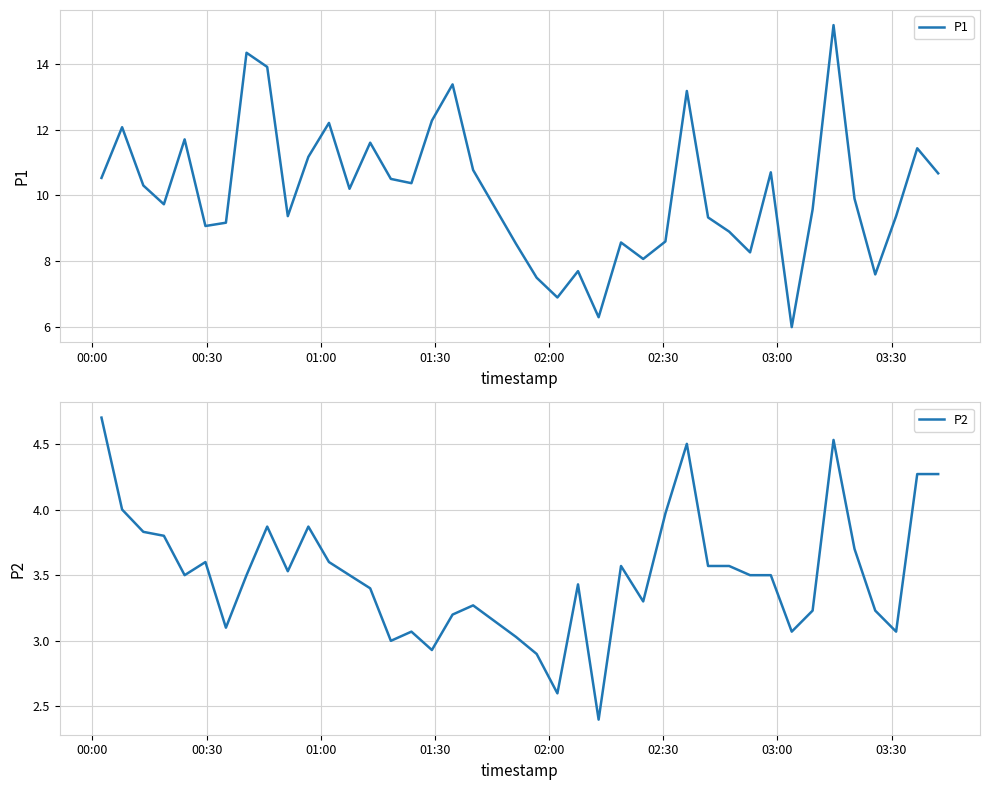

What is the minimum value for P2?

2.4